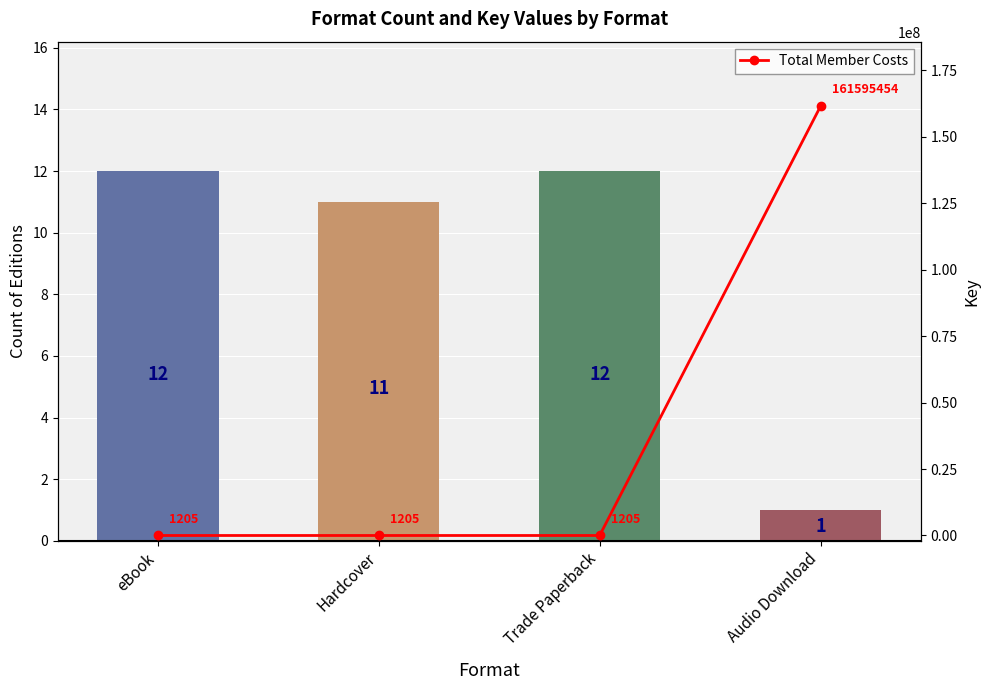

The Total Member Costs series shows 161595454 at Audio Download. True or false?

True